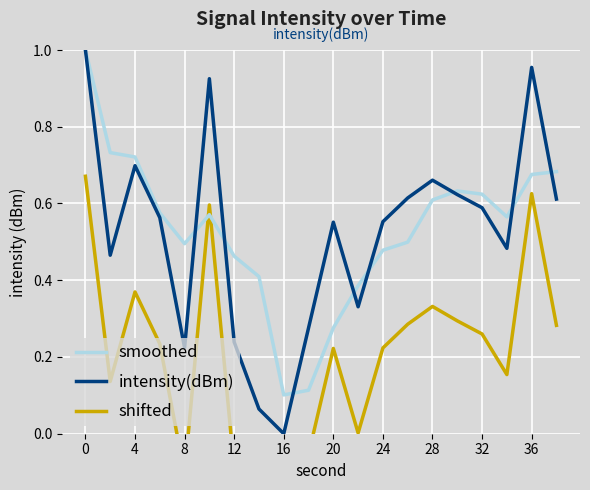

How many series are shown in this chart?

3